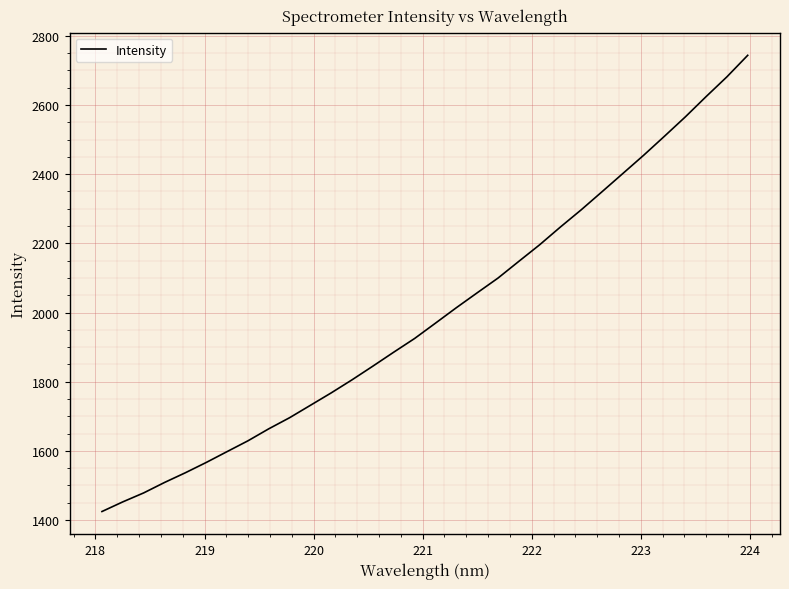

What is the maximum value shown in the chart?

2743.8